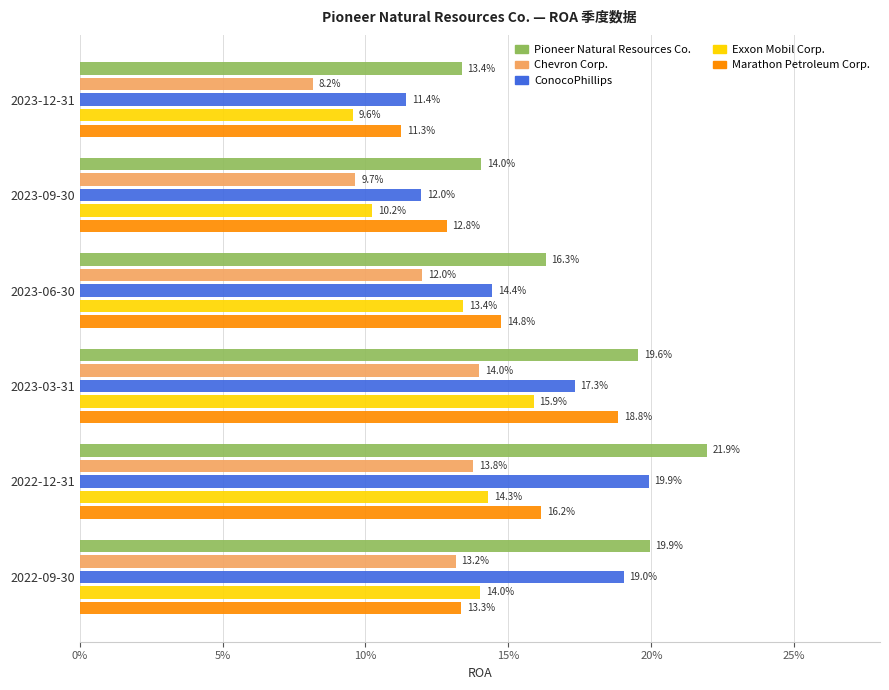

What is the value of the Pioneer Natural Resources Co. bar at the 6th from the left?

0.2